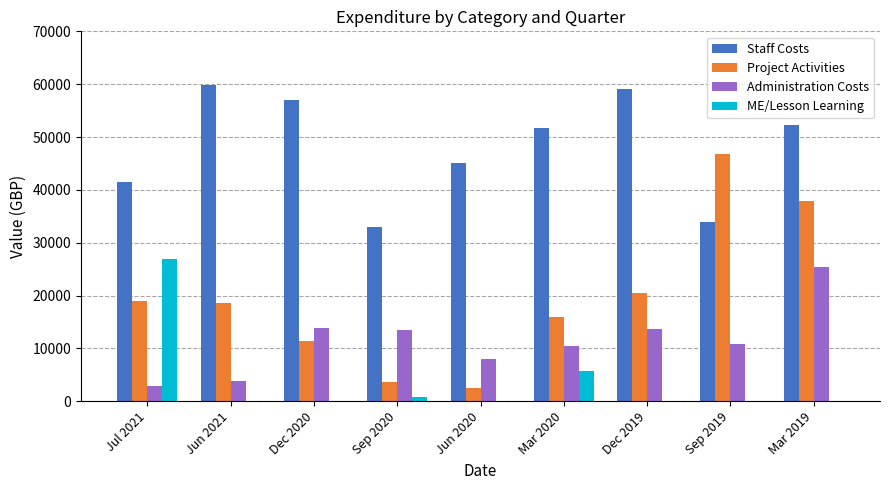

What is the greatest value displayed?

59898.1